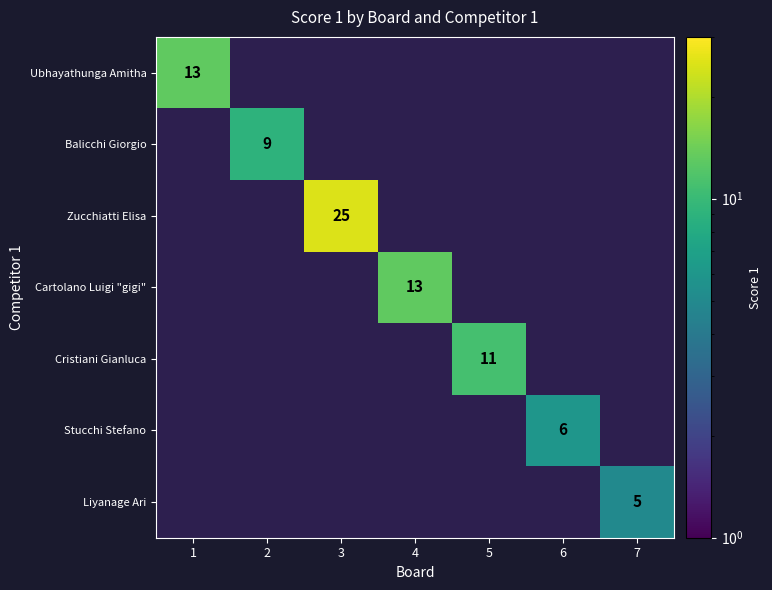

The Stucchi Stefano series shows 6 at 6. True or false?

True